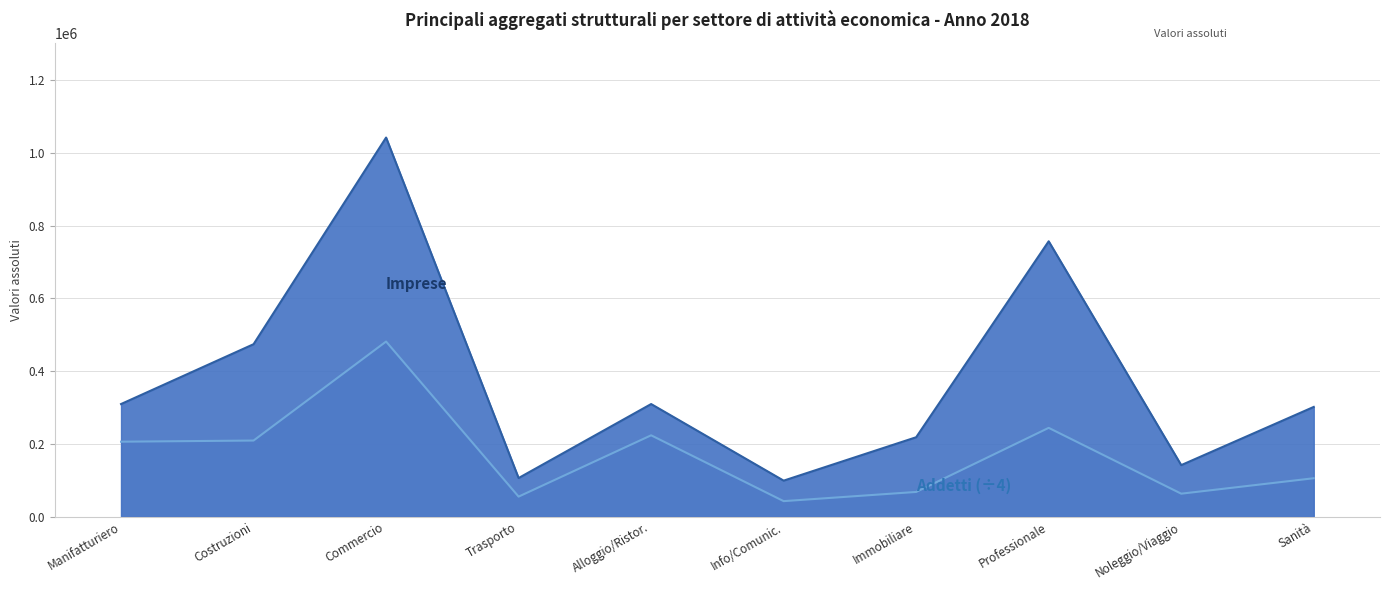

Which label corresponds to the largest value in the chart?

Commercio